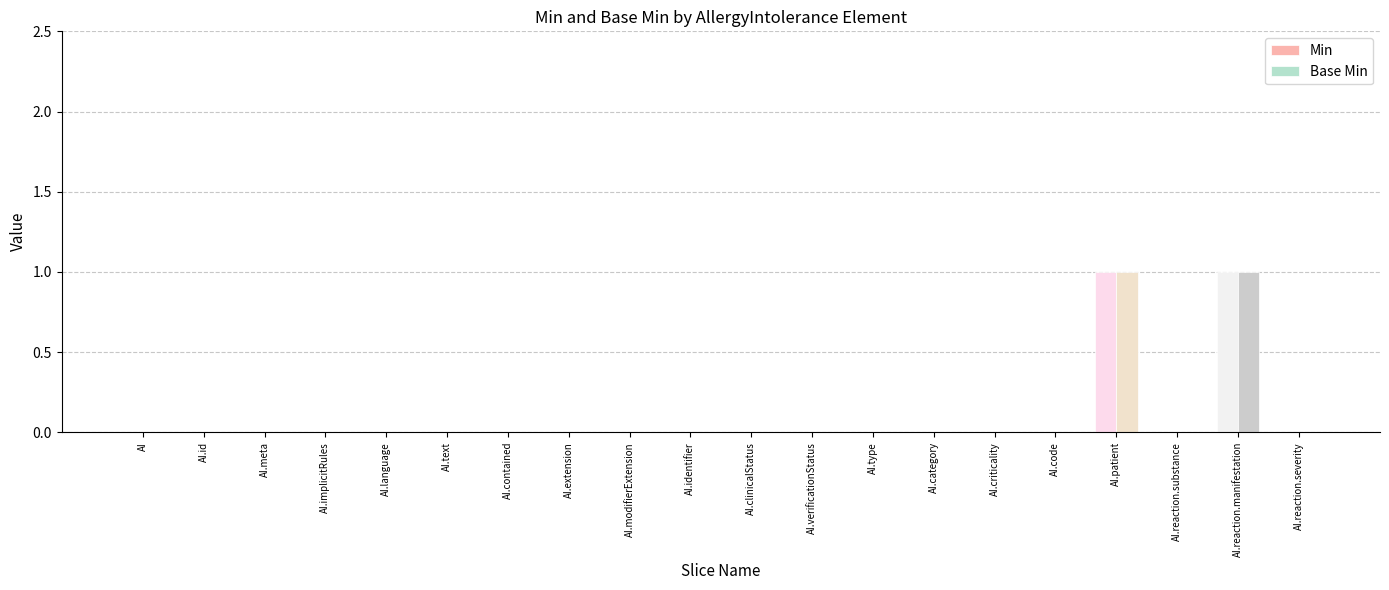

Is it true that Base Min equals 1 at AI.text?

False